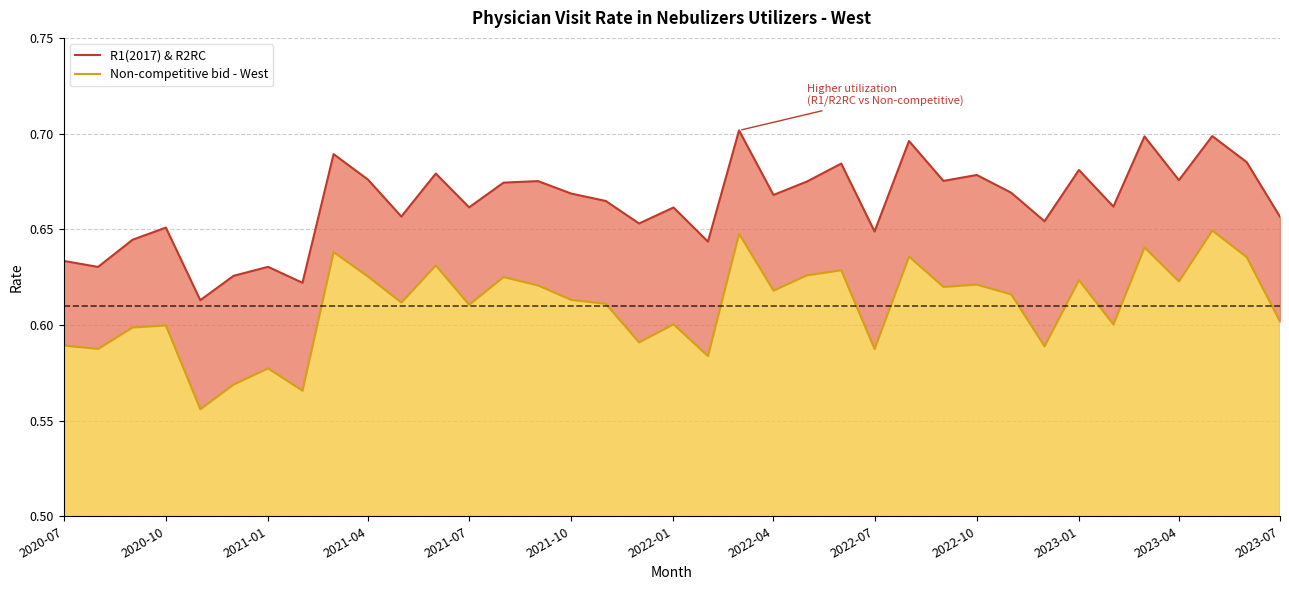

Count the Non-competitive bid - West values in the range 0 to 1.

37